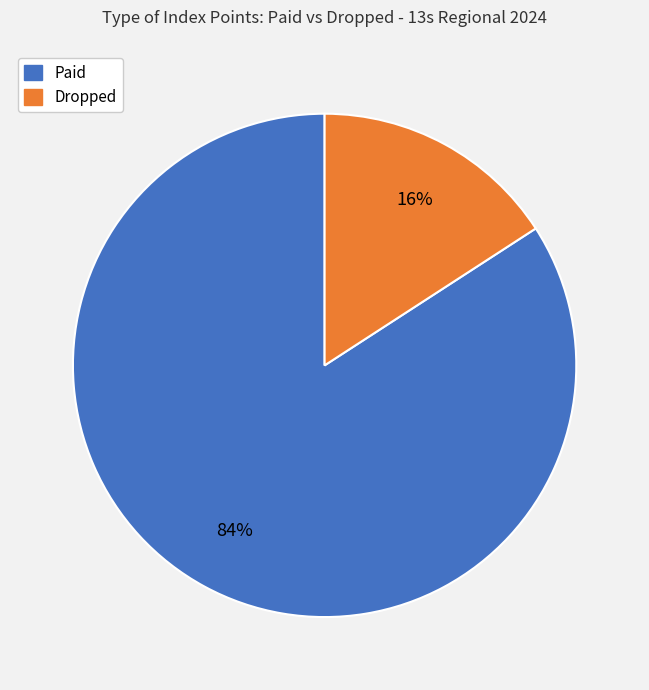

Is there any slice that represents more than half of the pie?

Yes